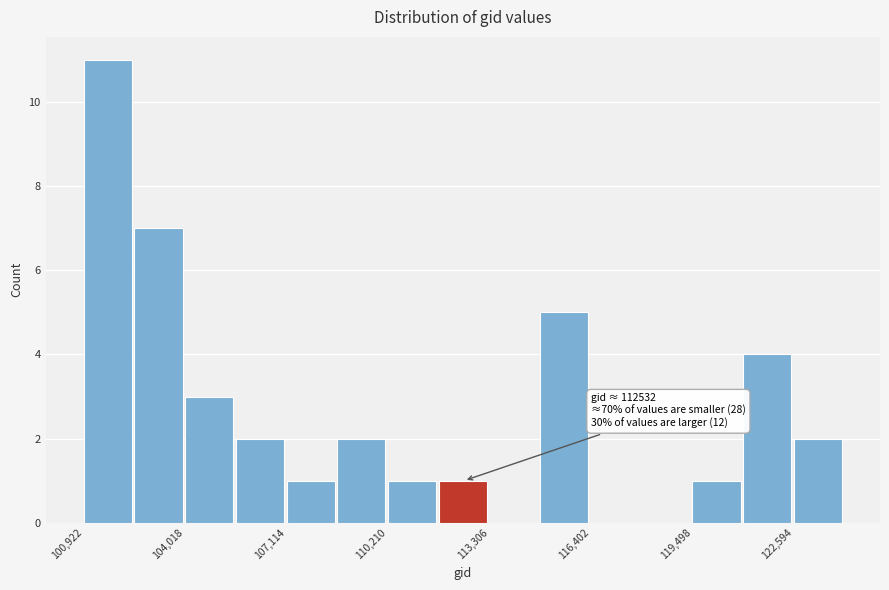

Read against the x-axis, roughly where is the centre of the tallest bar?

101500